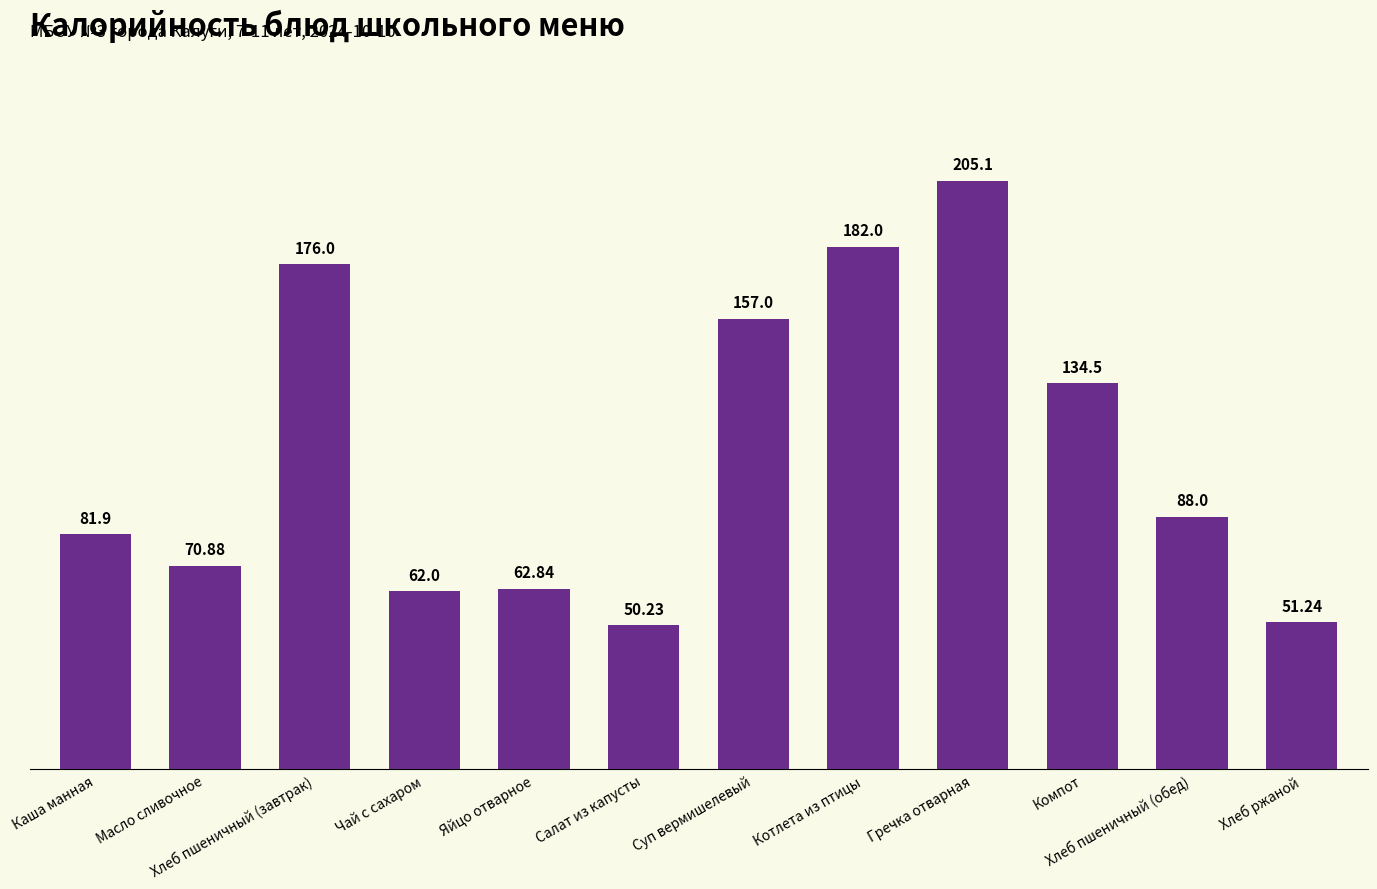

List the labels in order of value, largest first.

Гречка отварная, Котлета из птицы, Хлеб пшеничный (завтрак), Суп вермишелевый, Компот, Хлеб пшеничный (обед), Каша манная, Масло сливочное, Яйцо отварное, Чай с сахаром, Хлеб ржаной, Салат из капусты